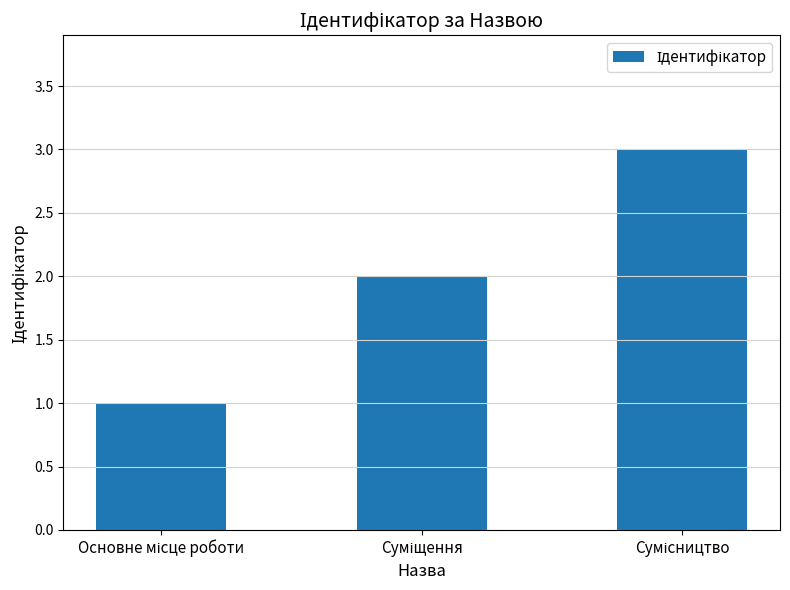

Are the bars horizontal?

No